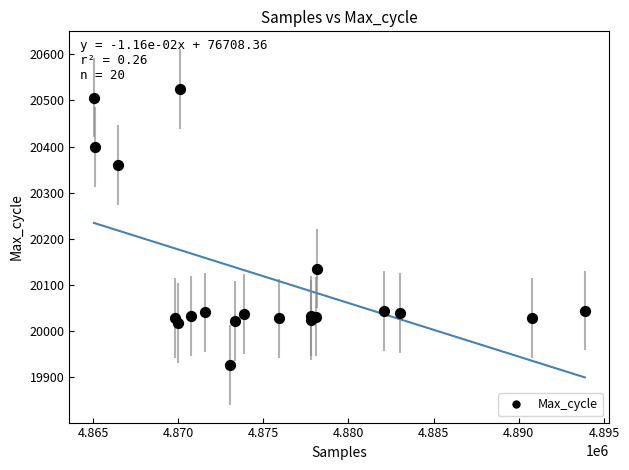

What Y value in the scatter plot is closest to 20226?

20136